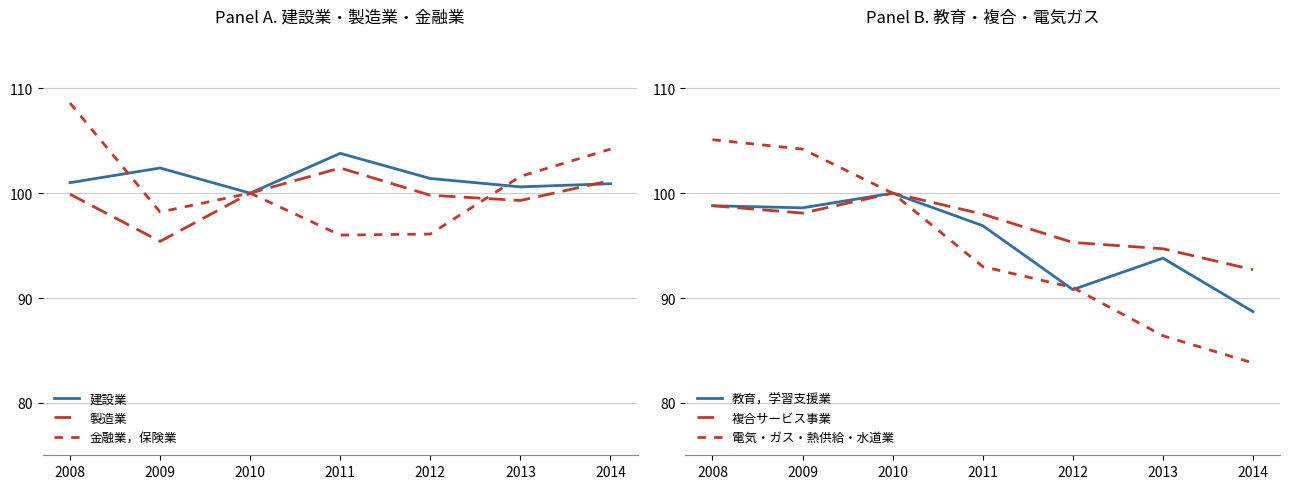

Which series changed the most between 2008 and 2013?

電気・ガス・熱供給・水道業